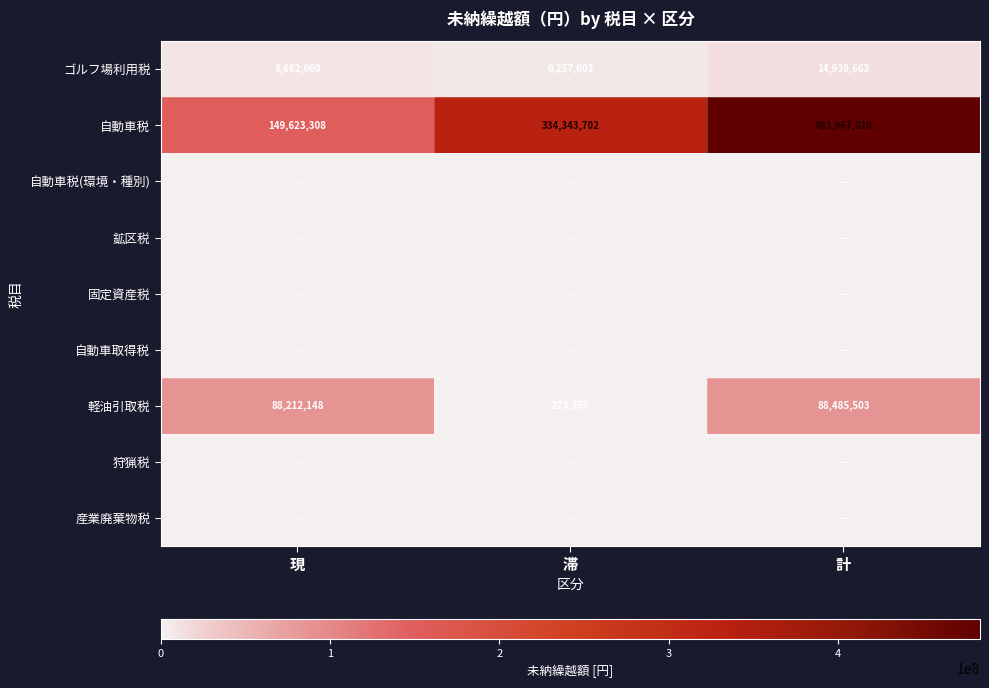

What is the sum of all 軽油引取税 values?

176971006